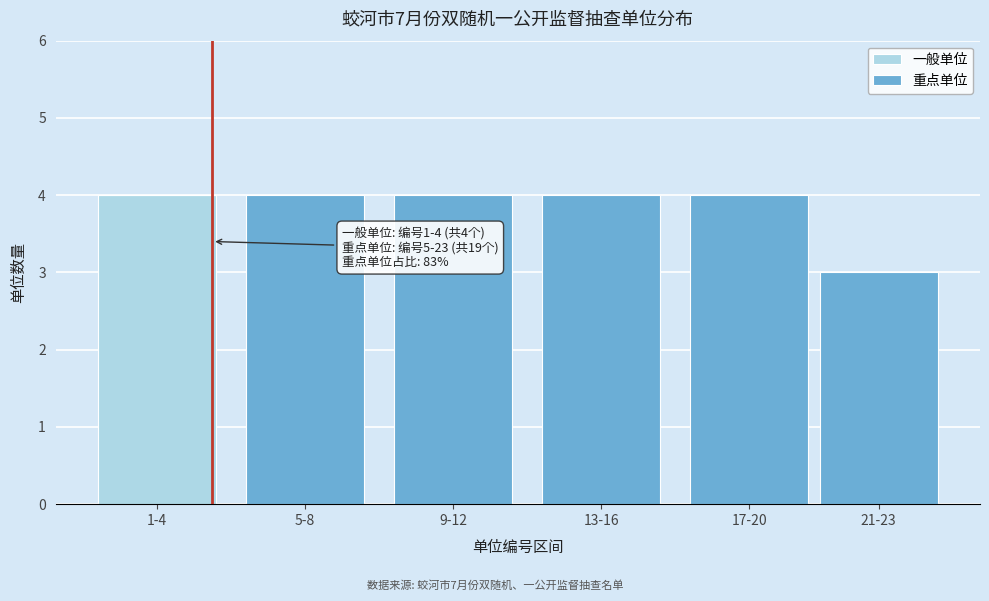

Reading right to left, transcribe the values for 一般单位.

21-23=0	17-20=0	13-16=0	9-12=0	5-8=0	1-4=4